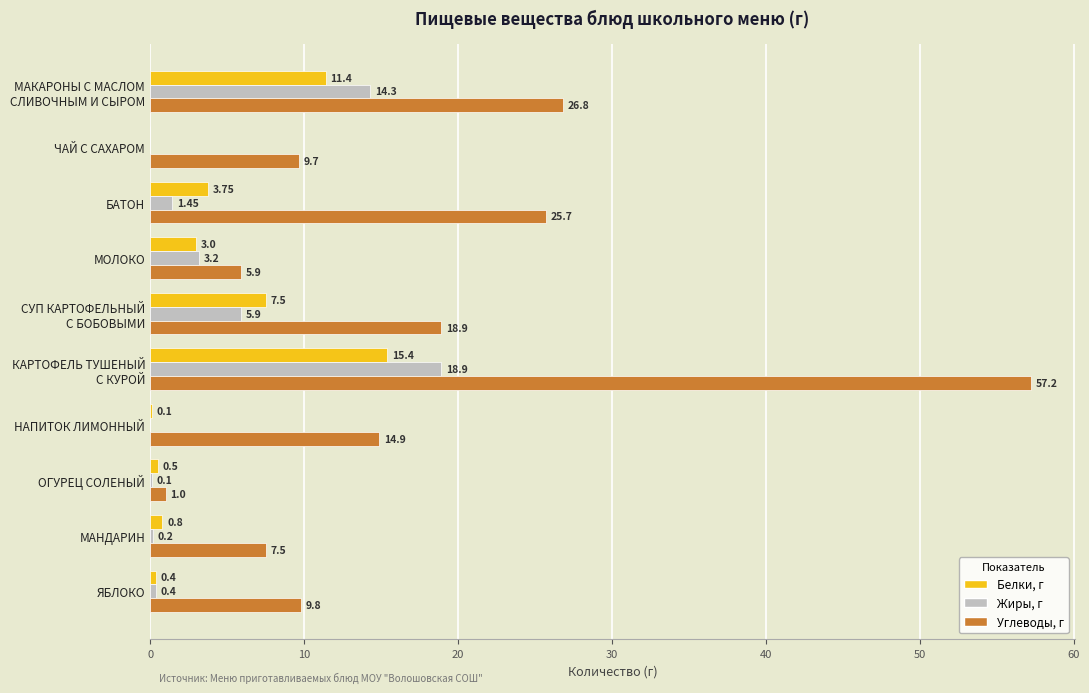

What is the total value across all series at ОГУРЕЦ СОЛЕНЫЙ?

1.6